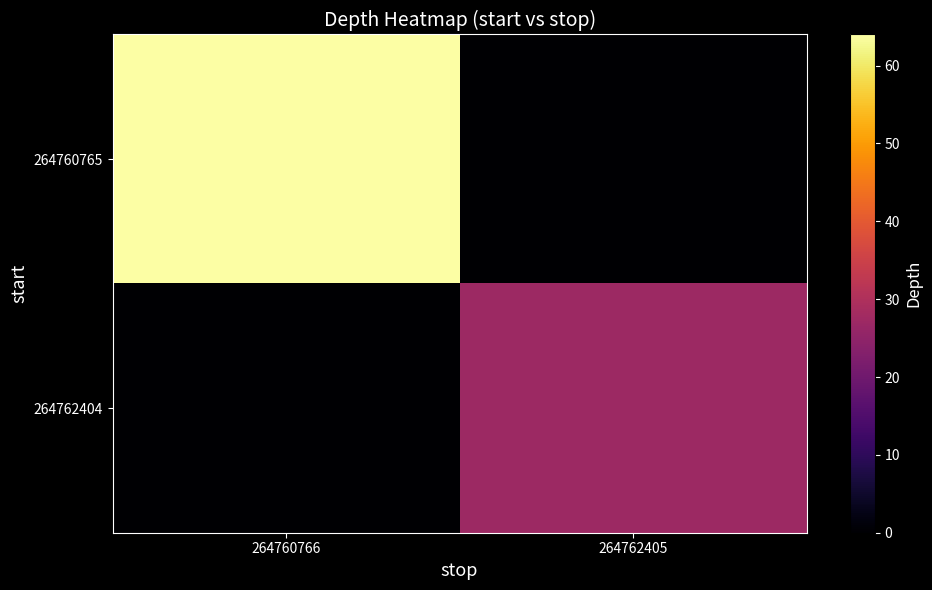

Reading left to right, what are all the values shown in this chart?

264760765: 264760766=64	264762405=0
264762404: 264760766=0	264762405=27